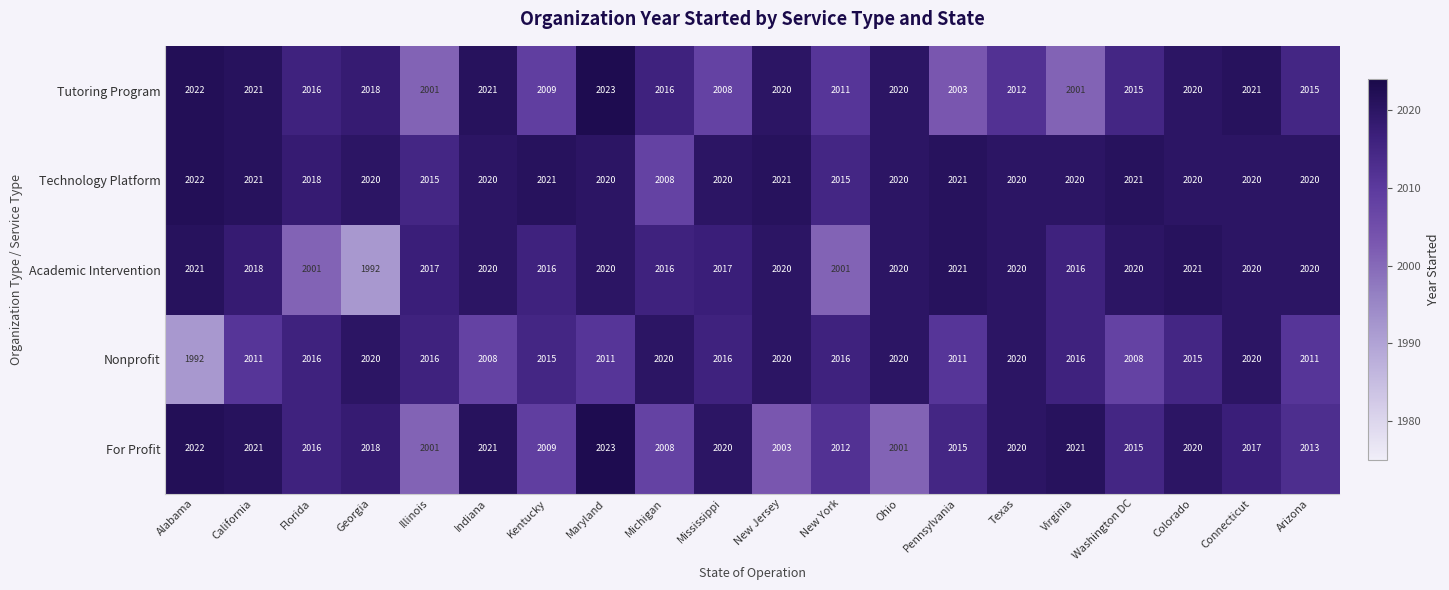

At how many categories does at least one series exceed 2003?

20